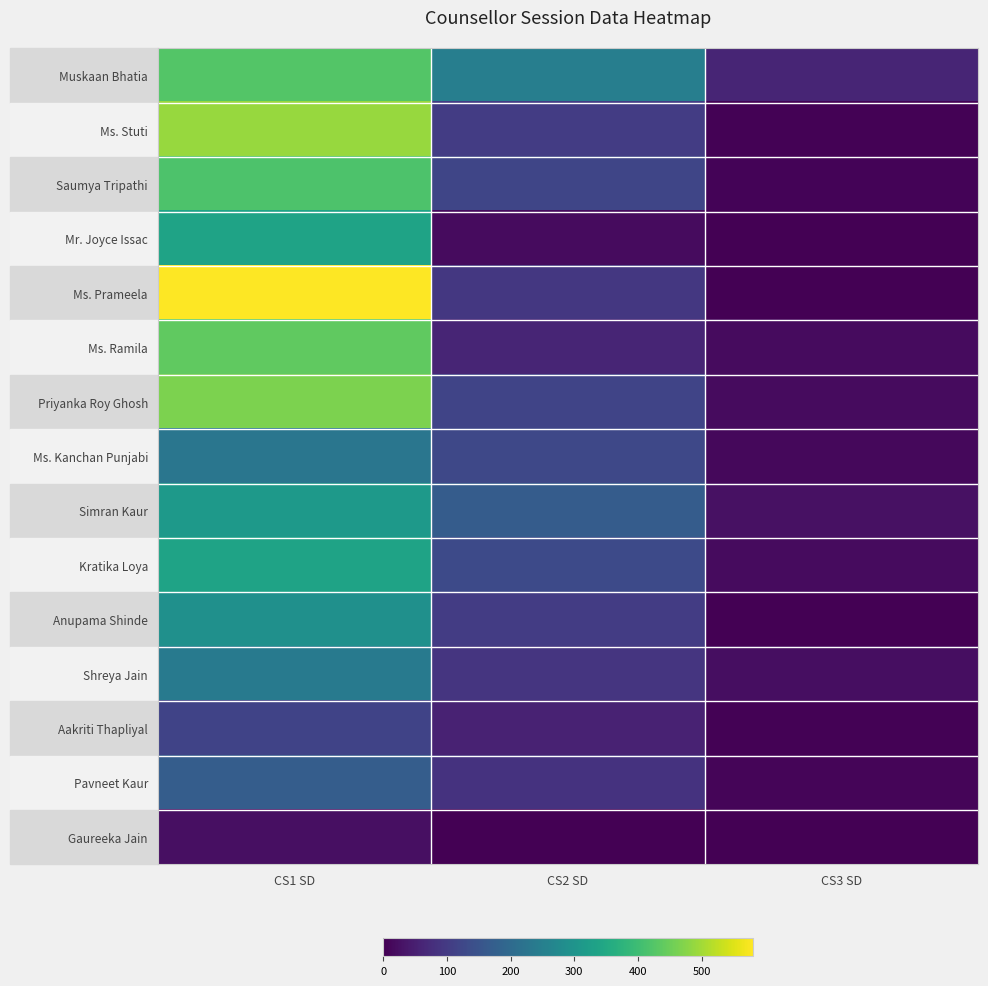

What is the spread (max minus min) of values at CS1 SD?

557